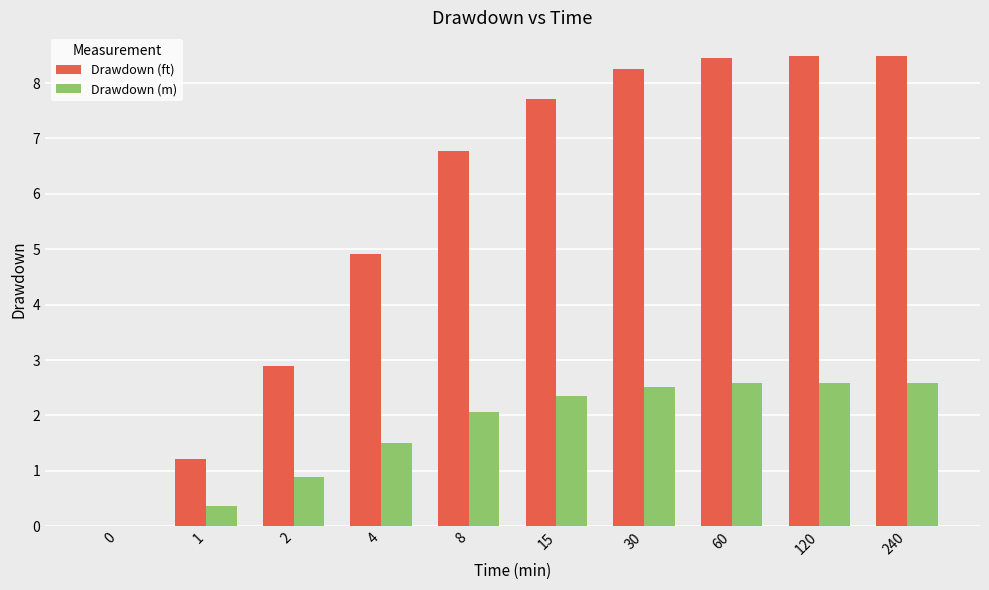

Between 15 and 60, which series saw the biggest shift?

Drawdown (ft)